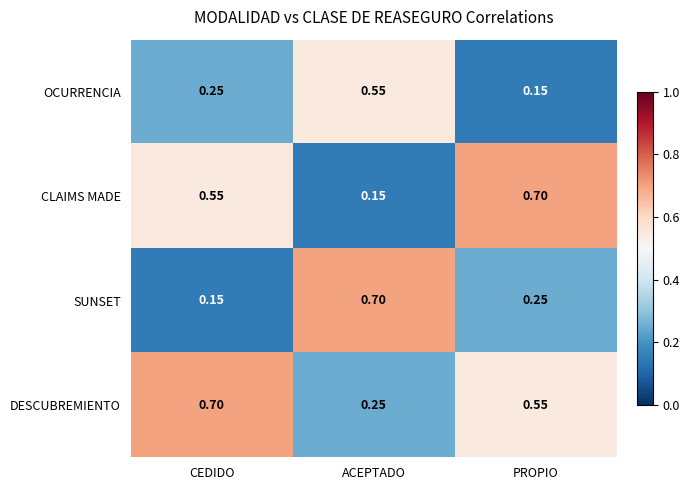

Which series changed the most between CEDIDO and ACEPTADO?

SUNSET